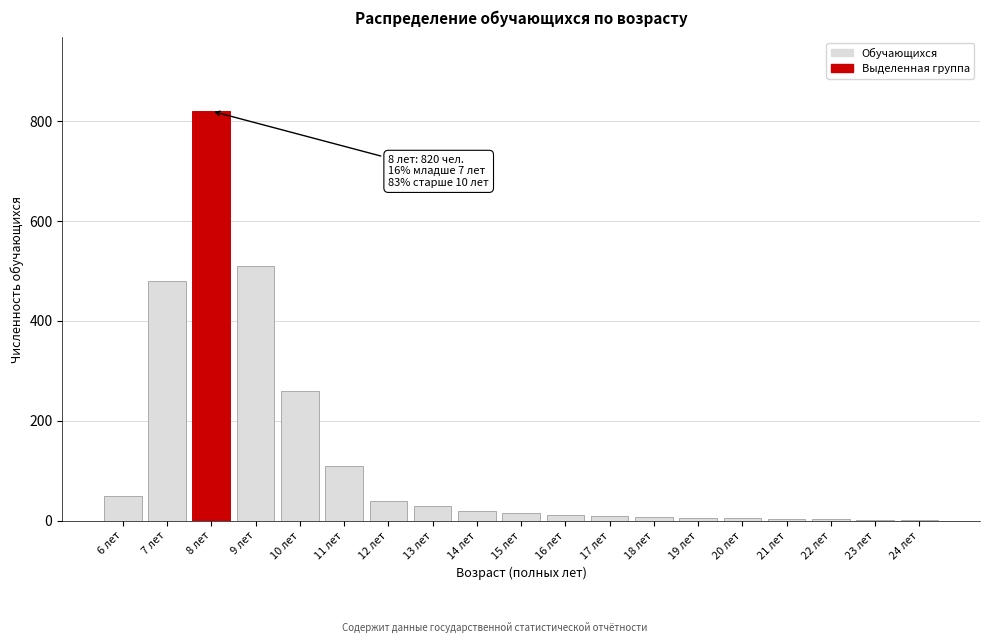

What is the sum of all values?

2386